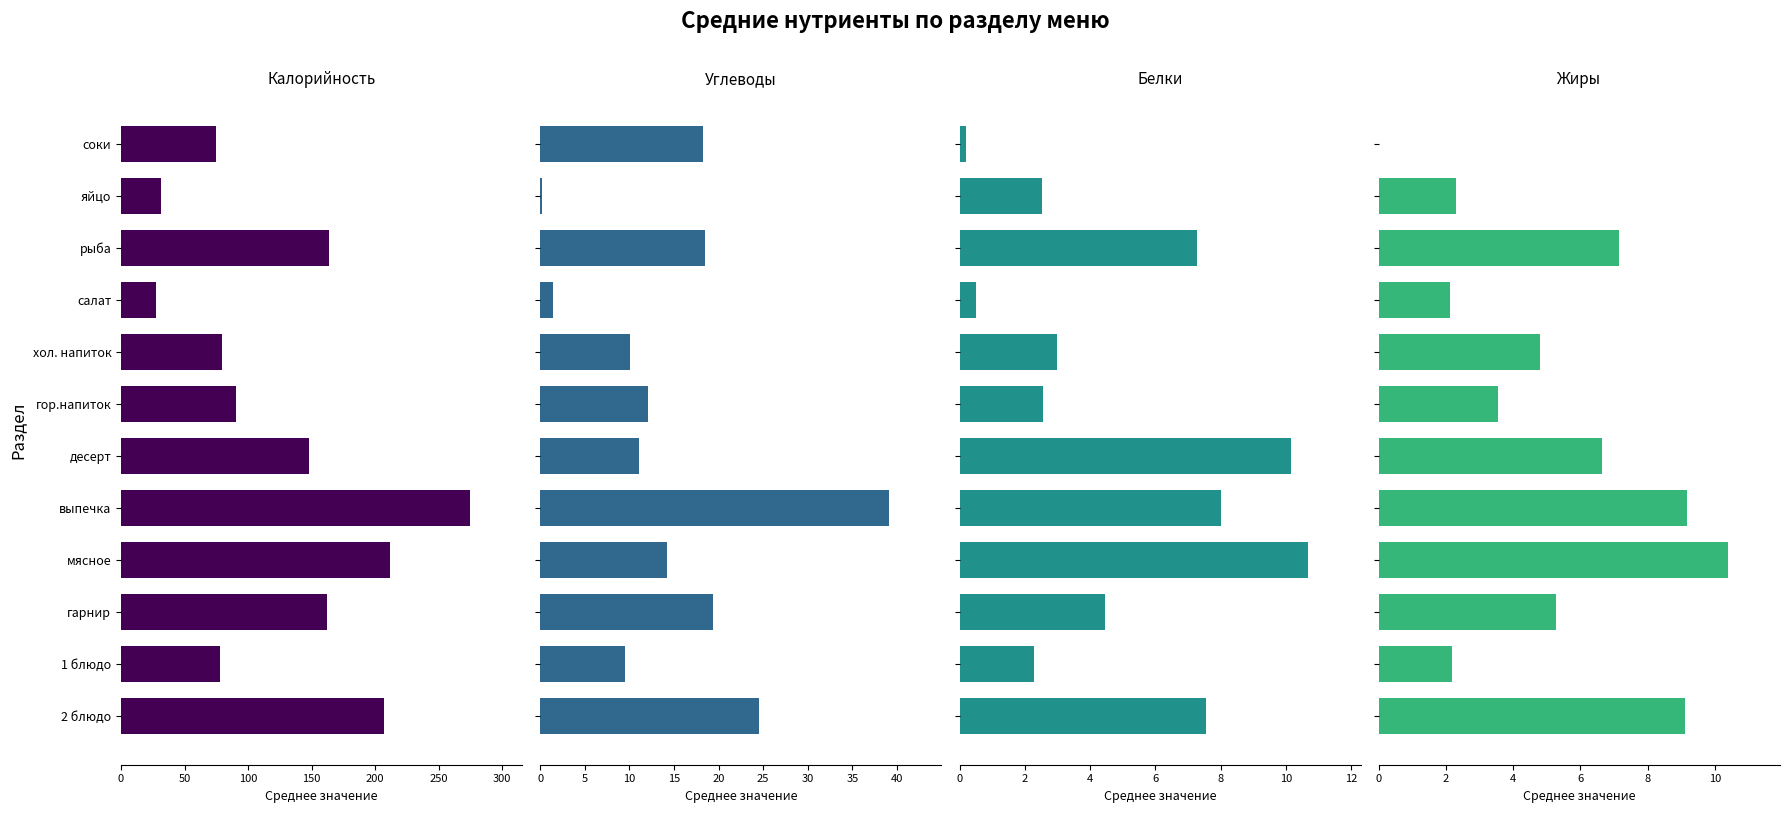

What is the difference between the maximum and minimum values in the Калорийность series?

247.5